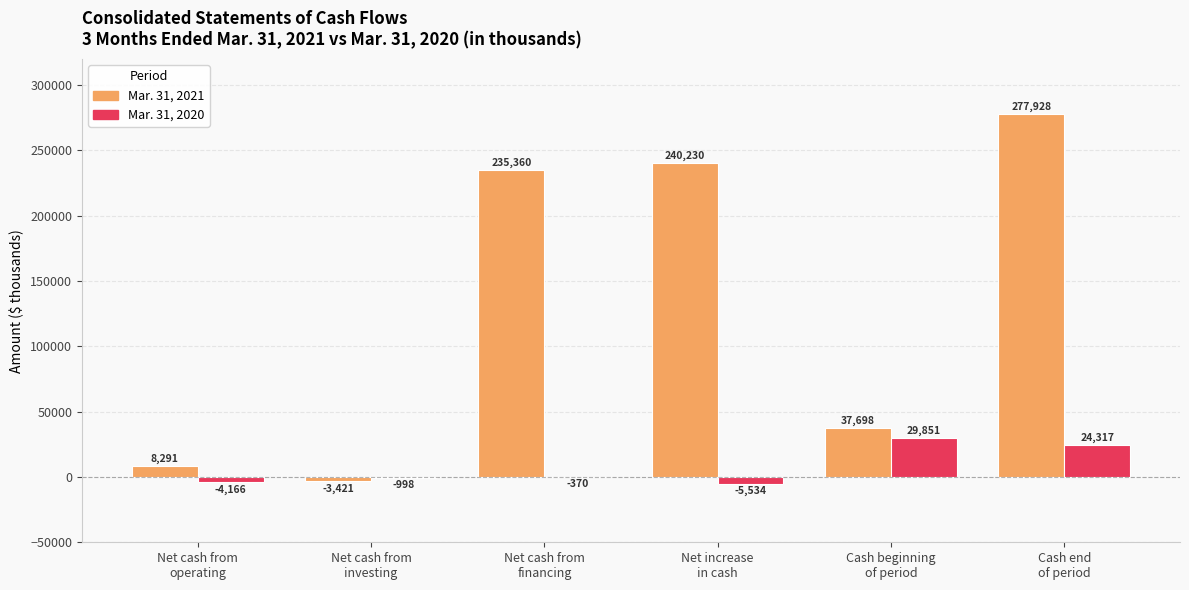

Between Net cash from
operating and Net cash from
investing, which series saw the biggest shift?

Mar. 31, 2021